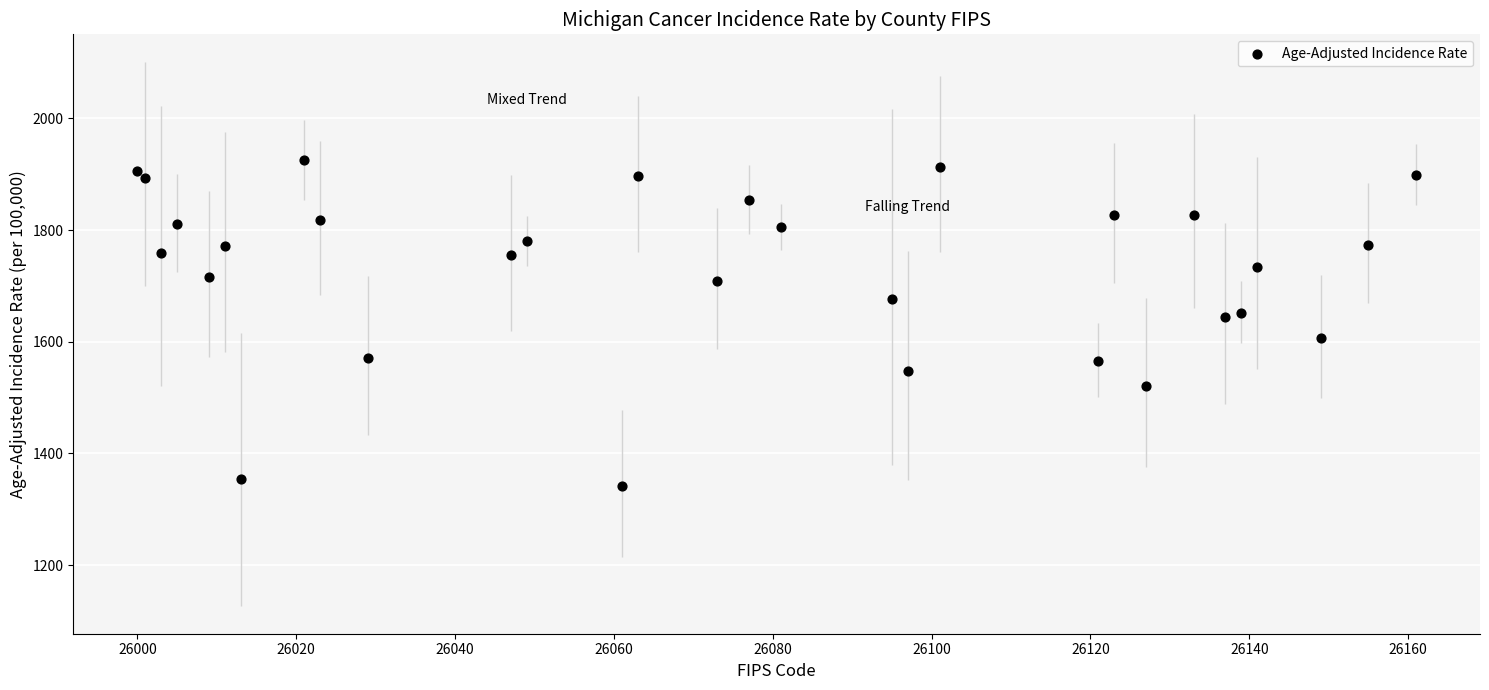

What is the range of X values (max minus min)?

161.0